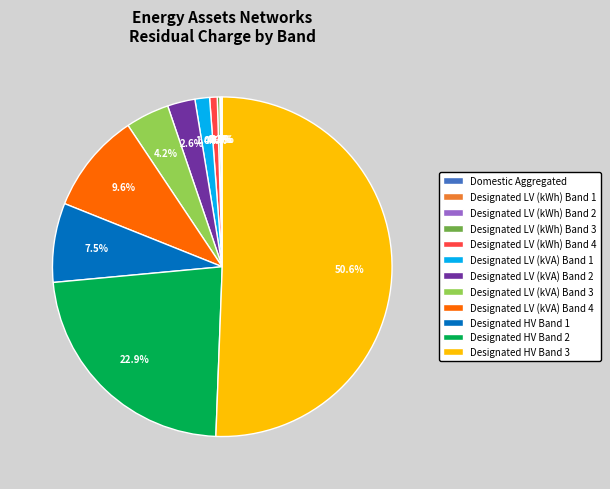

Which category has the biggest portion of the pie?

Designated HV Band 3